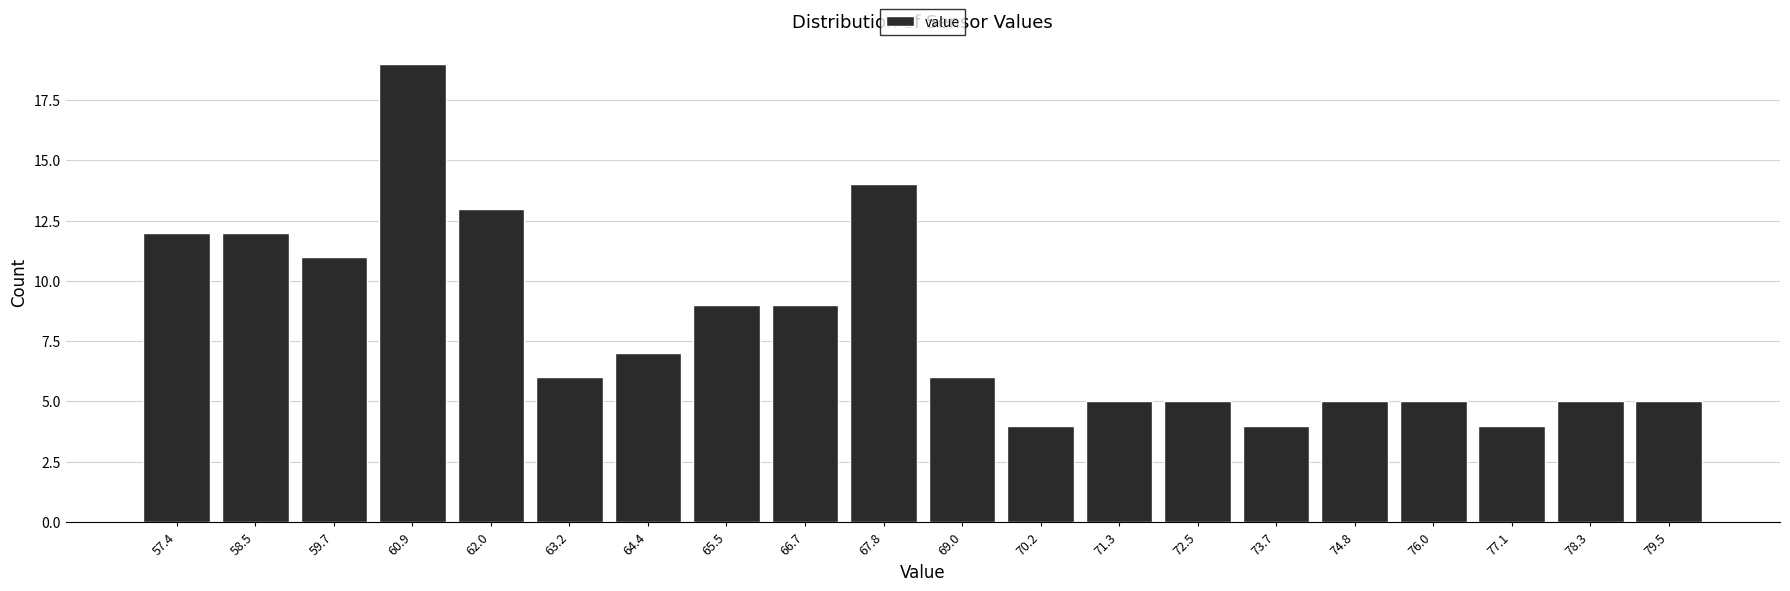

Over which range of the x-axis is the bar tallest?

60.2 to 61.4